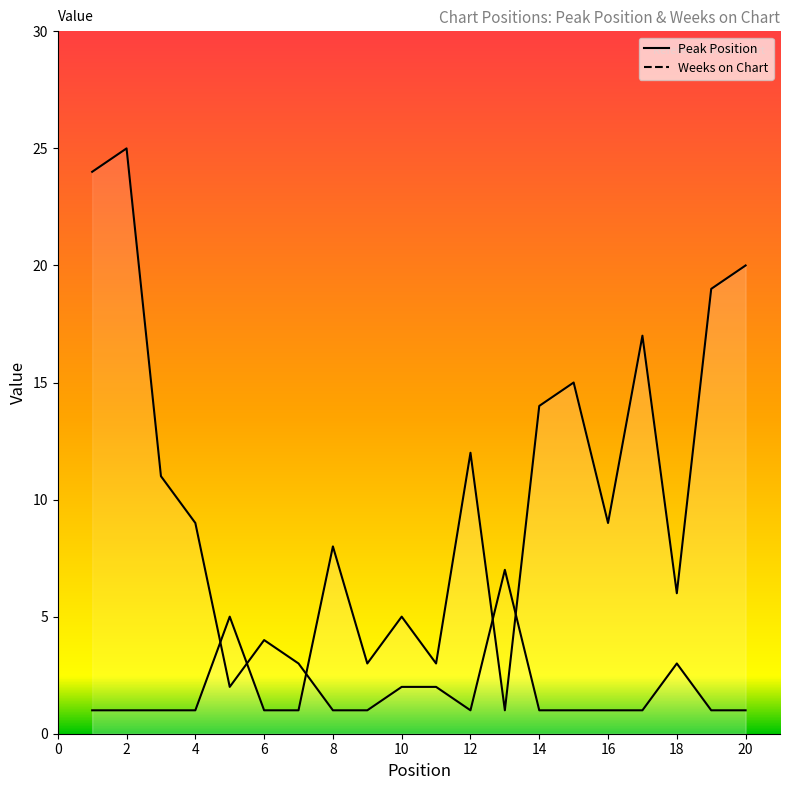

True or false: Weeks on Chart and Peak Position intersect in this chart.

True